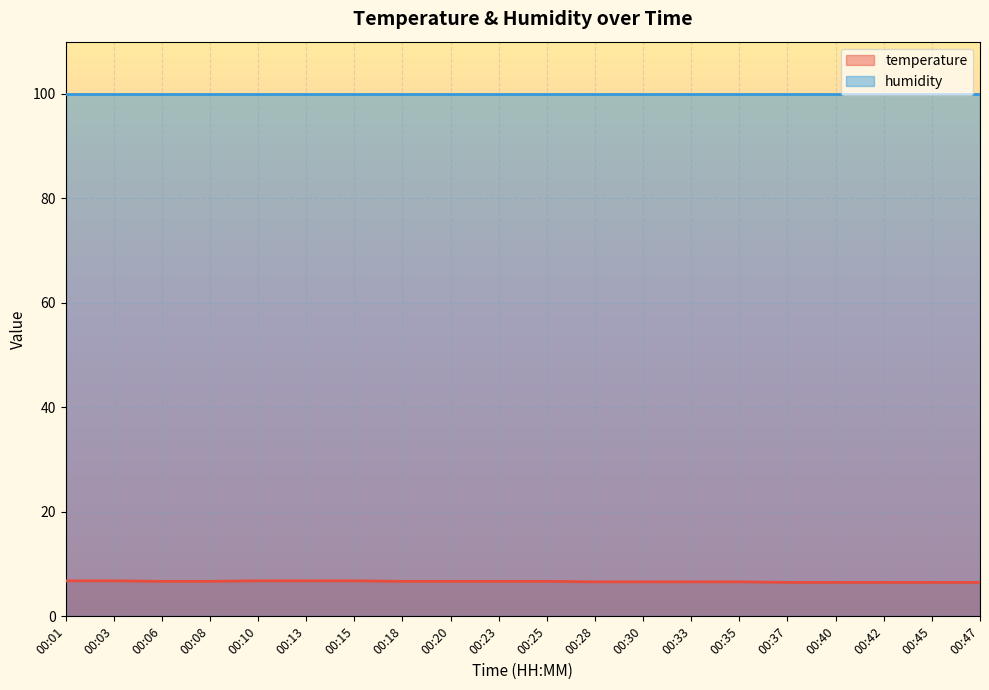

Rank the categories by value from lowest to highest.

00:37, 00:40, 00:42, 00:45, 00:47, 00:28, 00:30, 00:33, 00:35, 00:06, 00:08, 00:18, 00:20, 00:23, 00:25, 00:01, 00:03, 00:10, 00:13, 00:15